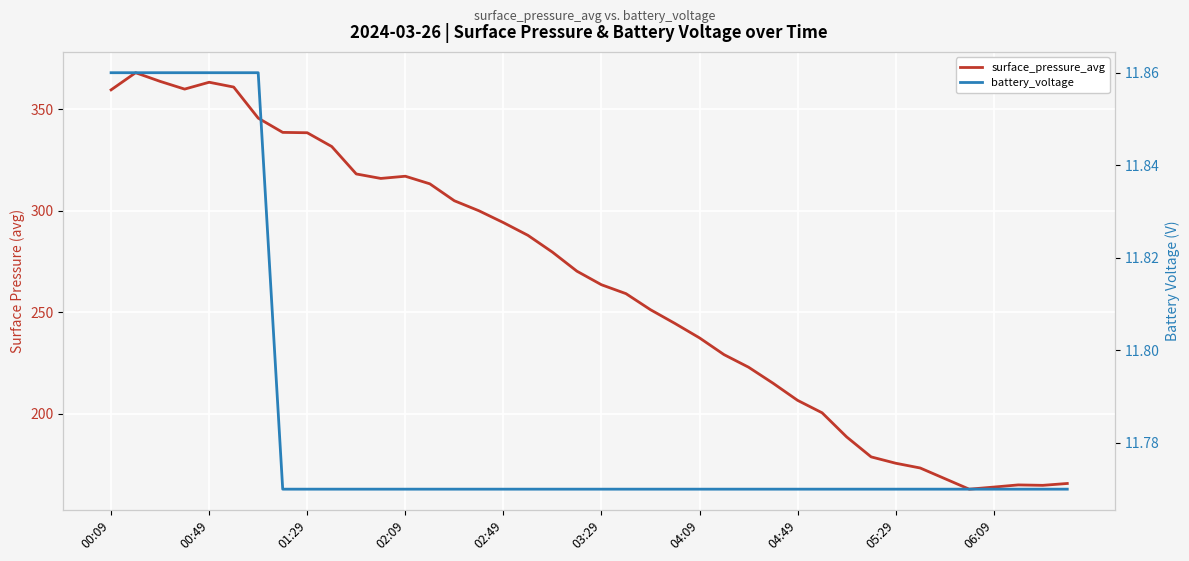

Does the chart display data point markers on the line(s)?

No